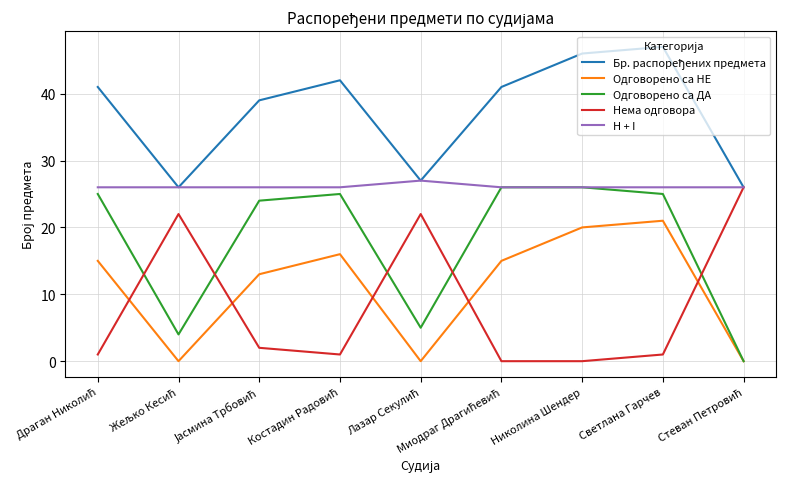

Is it true that H + I equals 26 at Николина Шендер?

True